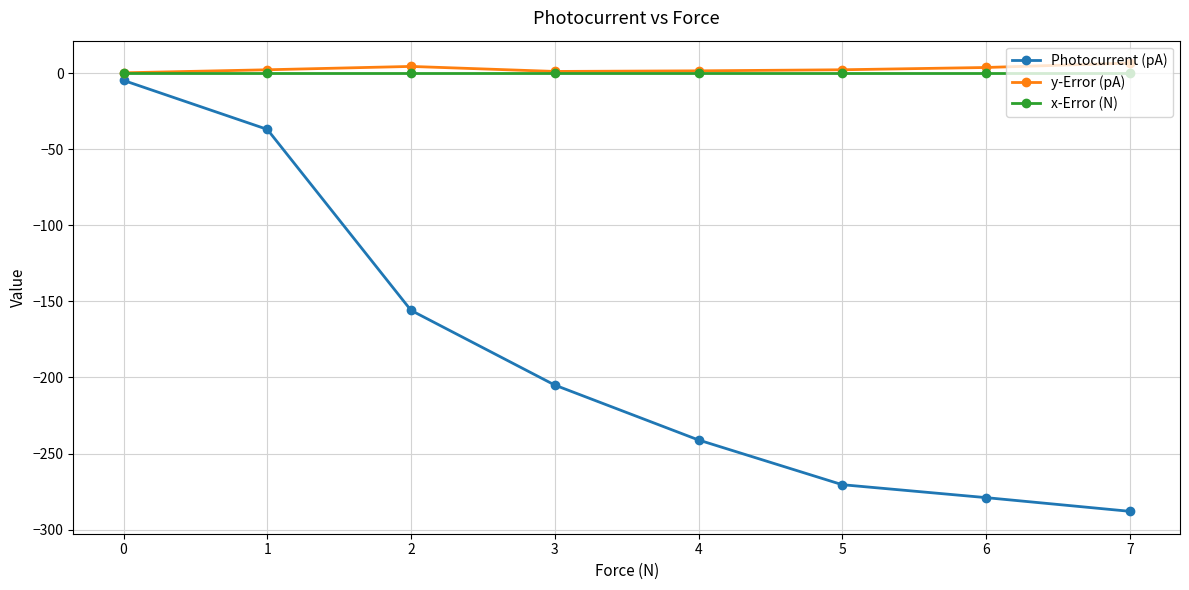

What is the value of the Photocurrent (pA) point at the 8th from the left?

-288.0